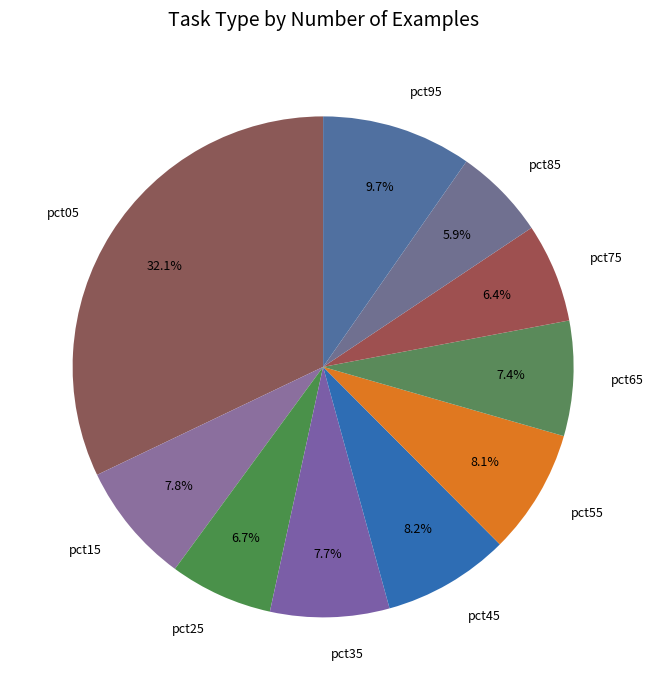

Is there a majority slice in this chart?

No